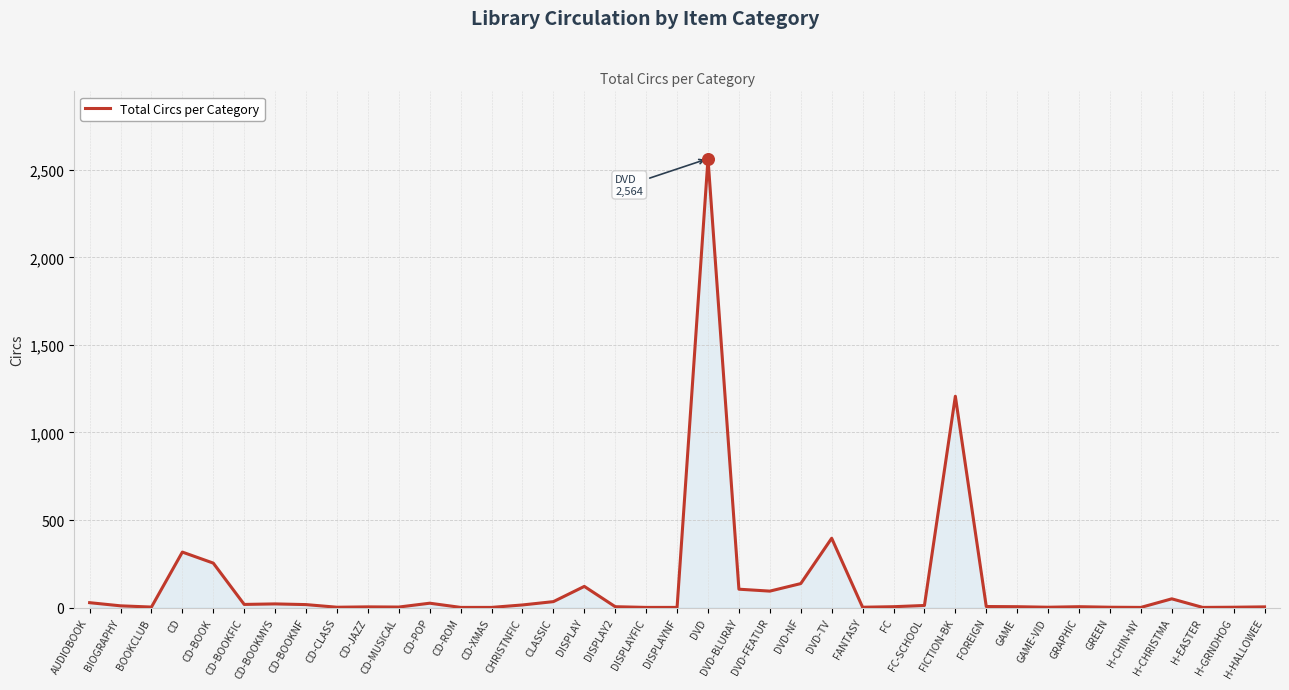

What is the change in value from DVD-TV to H-CHIN-NY?

-395